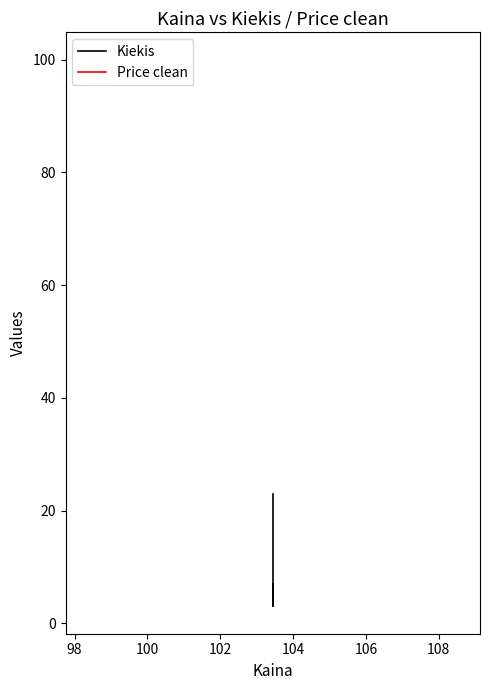

Reading left to right, extract all data points from this chart.

Kiekis: 23	3	7
Price clean: 100	100	100